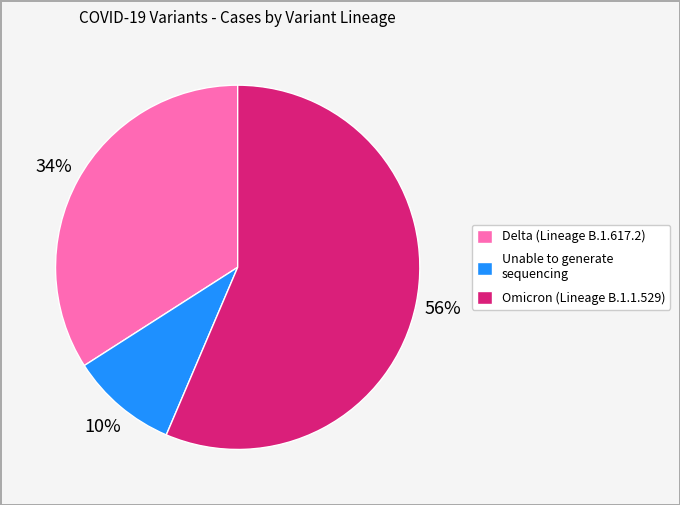

Rank the categories by value from highest to lowest.

Omicron (Lineage B.1.1.529), Delta (Lineage B.1.617.2), Unable to generate sequencing